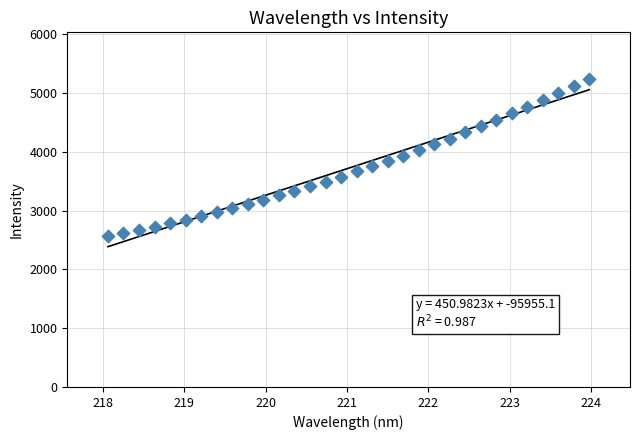

What is the range of Y values (max minus min)?

2680.0